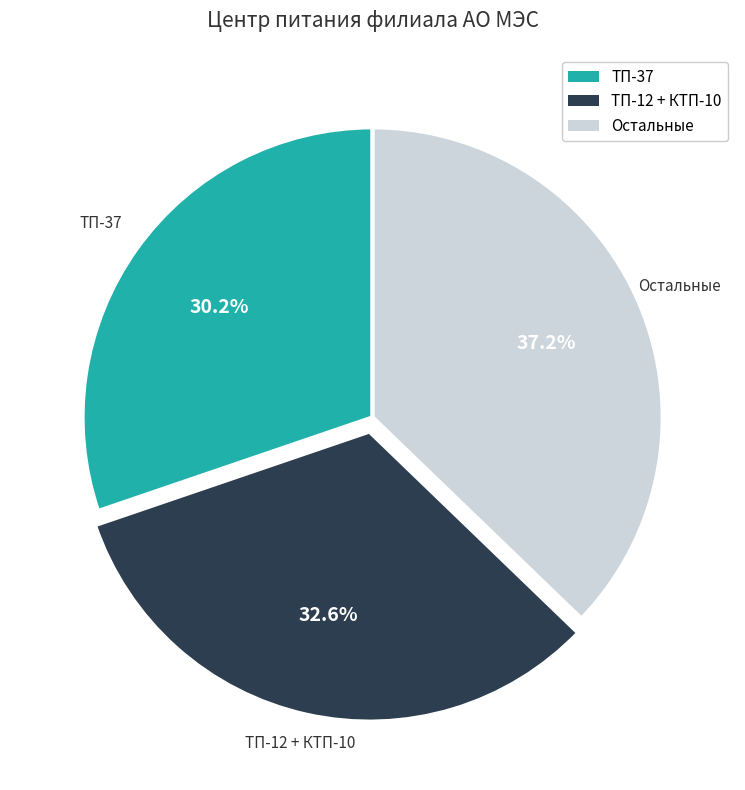

Does Остальные account for over 50% of the chart?

No